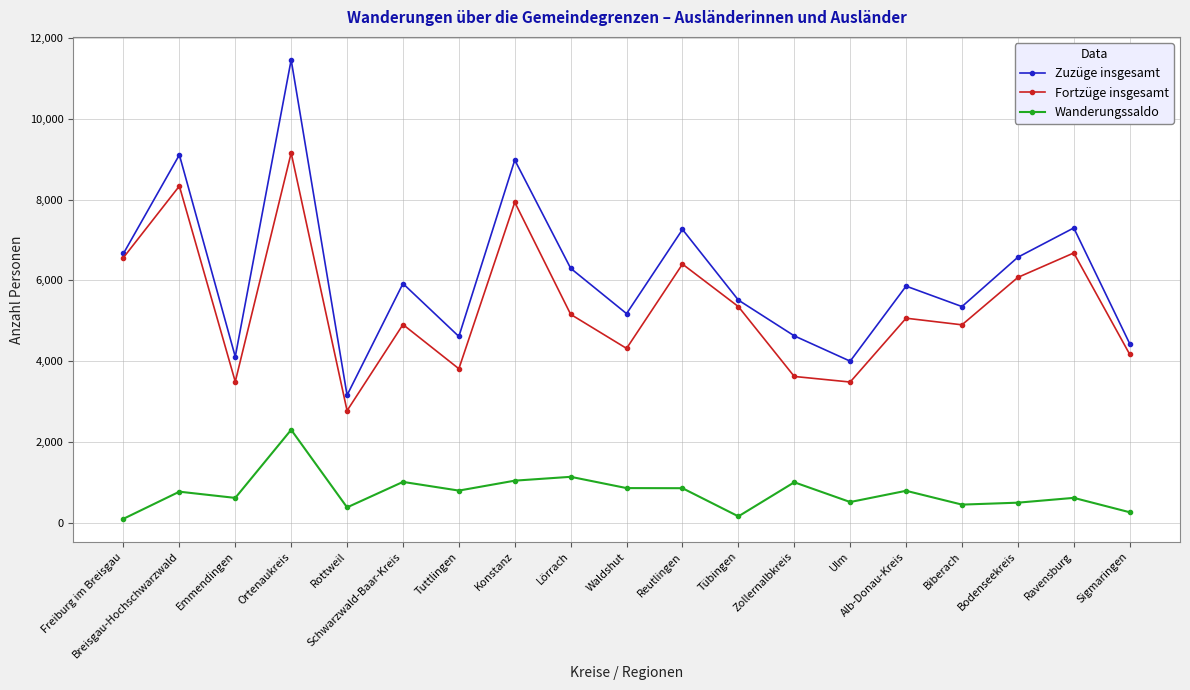

Is this an area chart (filled region under the line)?

No